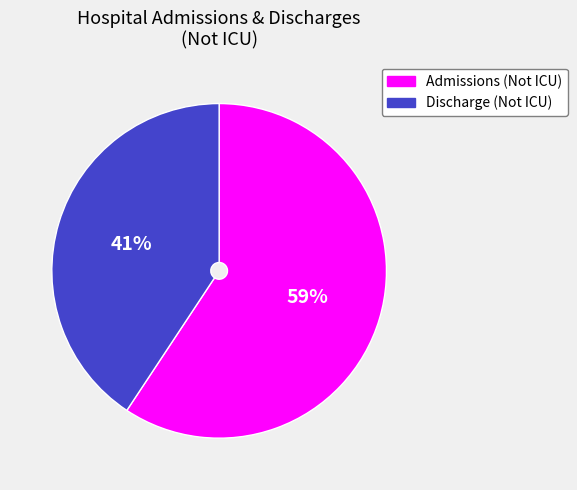

What is the smallest slice in the pie chart?

Discharge (Not ICU)